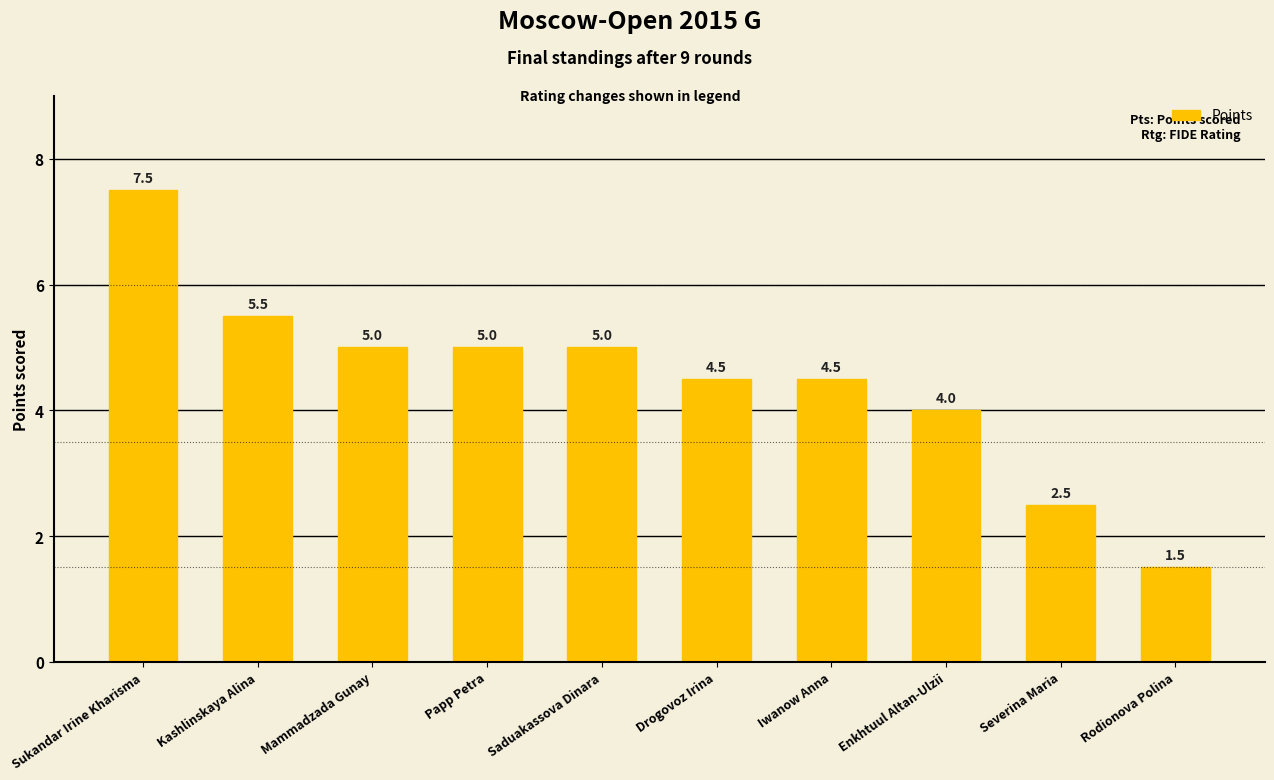

Reading right to left, list all the values displayed in this chart.

1.5	2.5	4.0	4.5	4.5	5.0	5.0	5.0	5.5	7.5